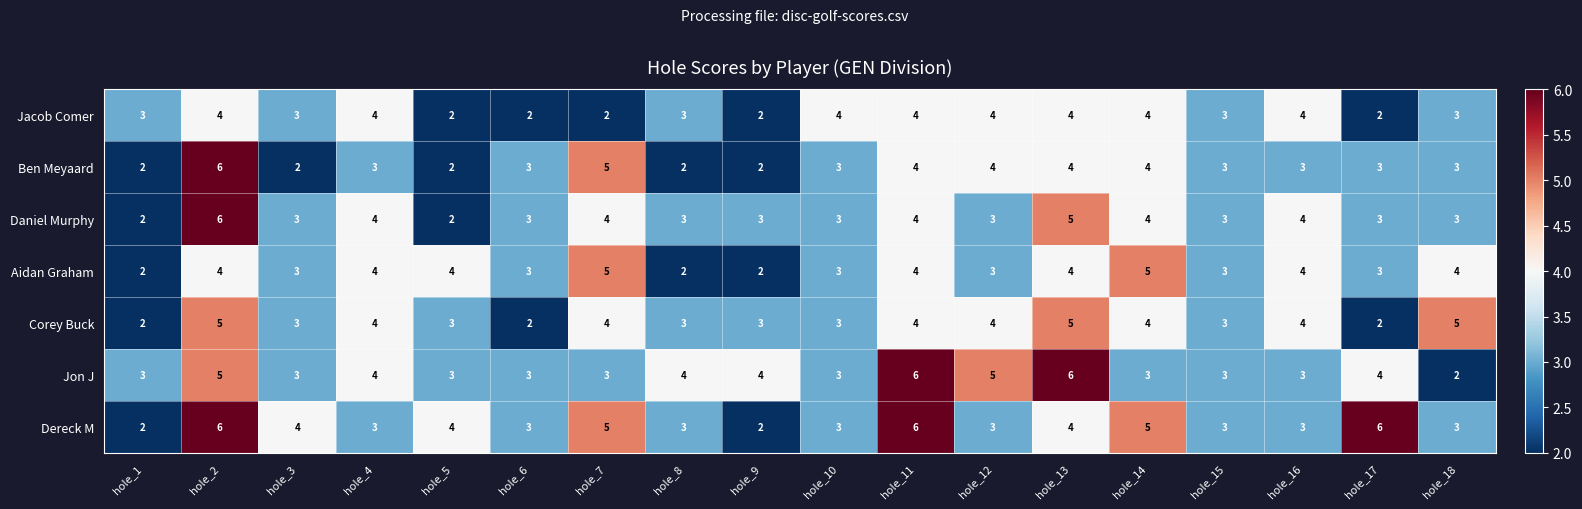

What is the maximum value shown in the chart?

6